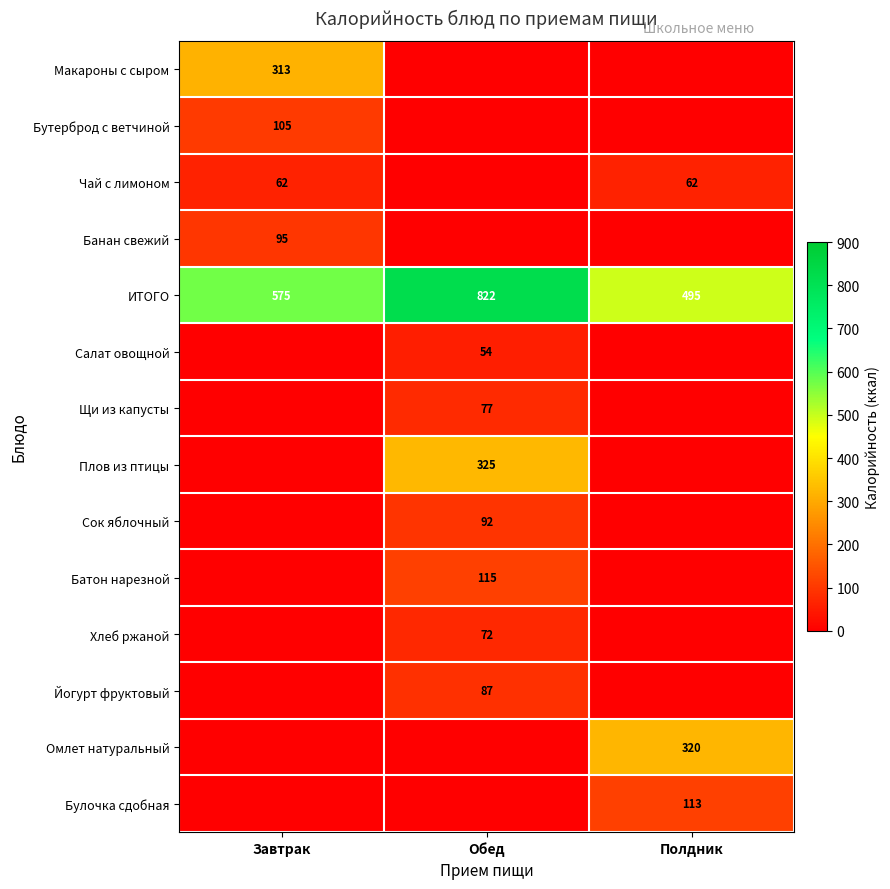

The Чай с лимоном series shows 62 at Полдник. True or false?

True